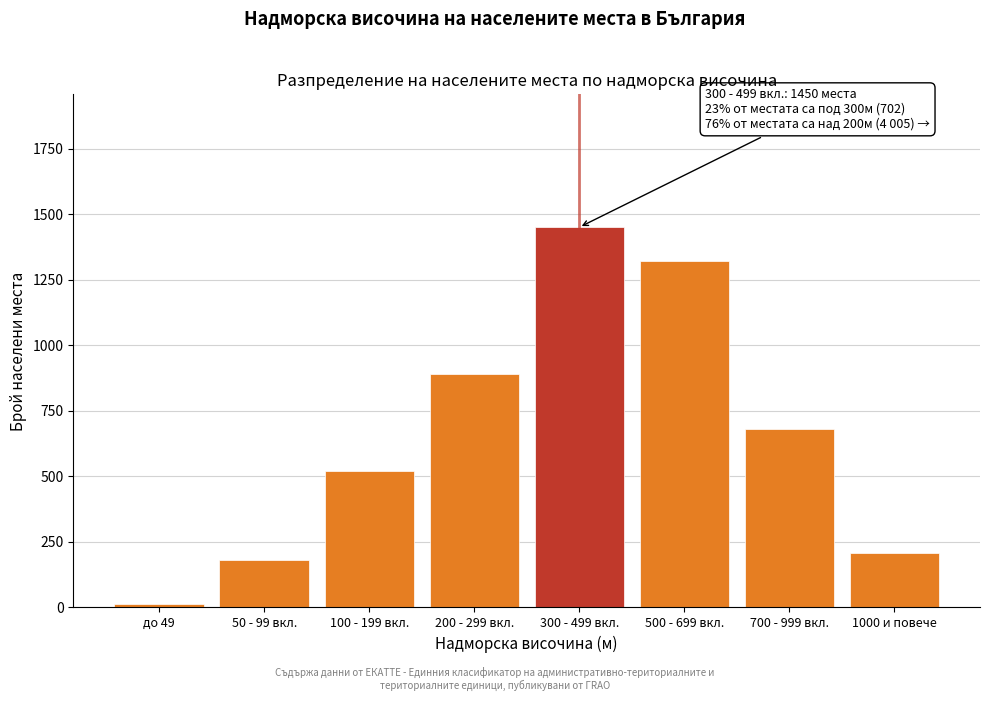

Reading left to right, transcribe all the data shown in this chart.

до 49=12	50 - 99 вкл.=180	100 - 199 вкл.=520	200 - 299 вкл.=890	300 - 499 вкл.=1450	500 - 699 вкл.=1320	700 - 999 вкл.=680	1000 и повече=207